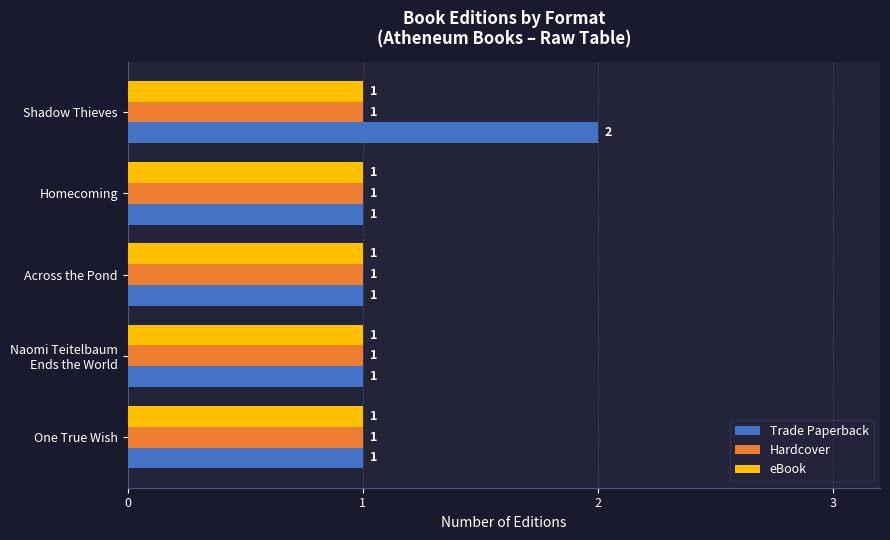

At which category is the sum across all series the highest?

Shadow Thieves